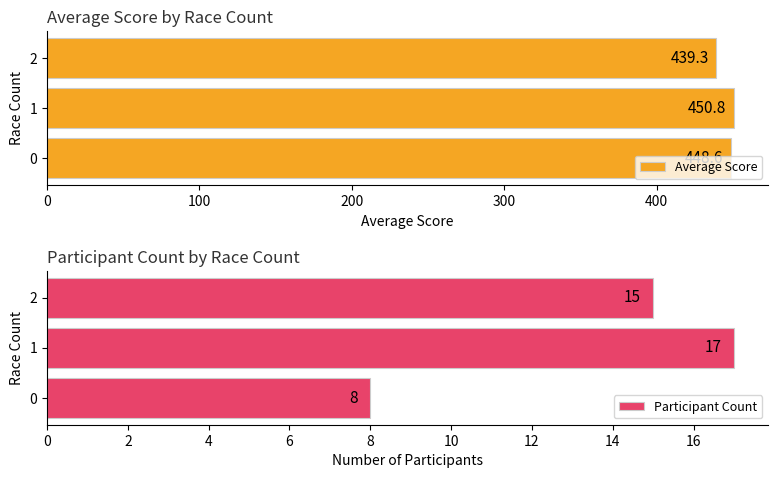

The value of Average Score at 1 is 450.8. True or false?

True